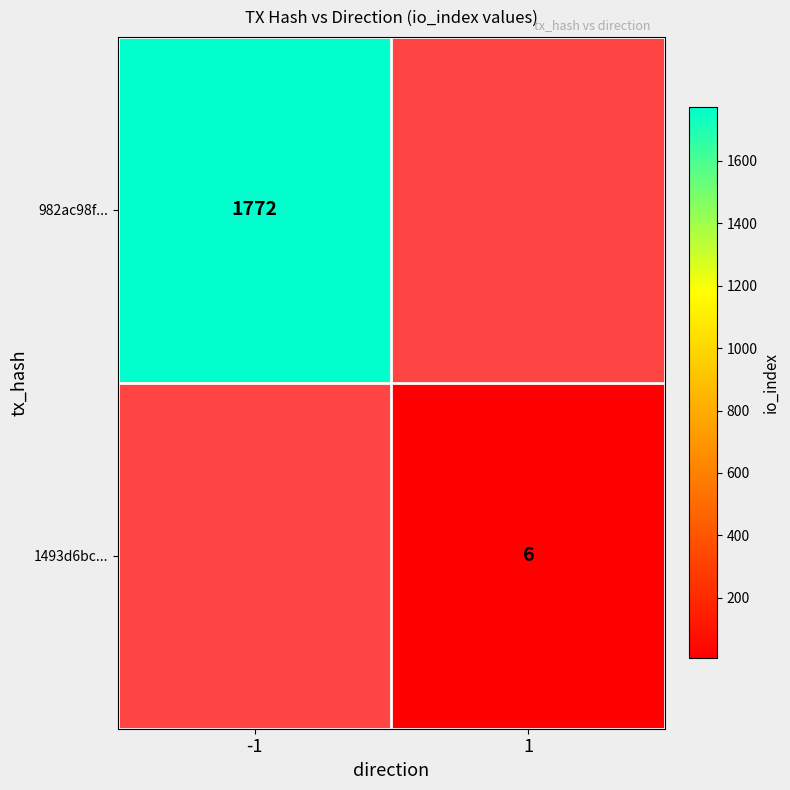

The 1493d6bc... series shows 8 at 1. True or false?

False